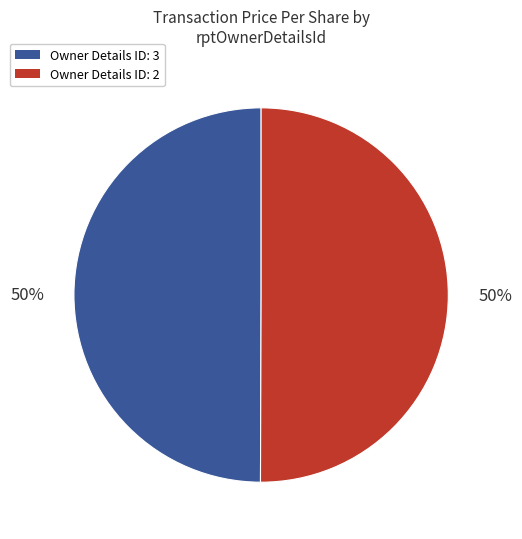

To the nearest percent, what is the difference between the largest and smallest slice percentages?

0%